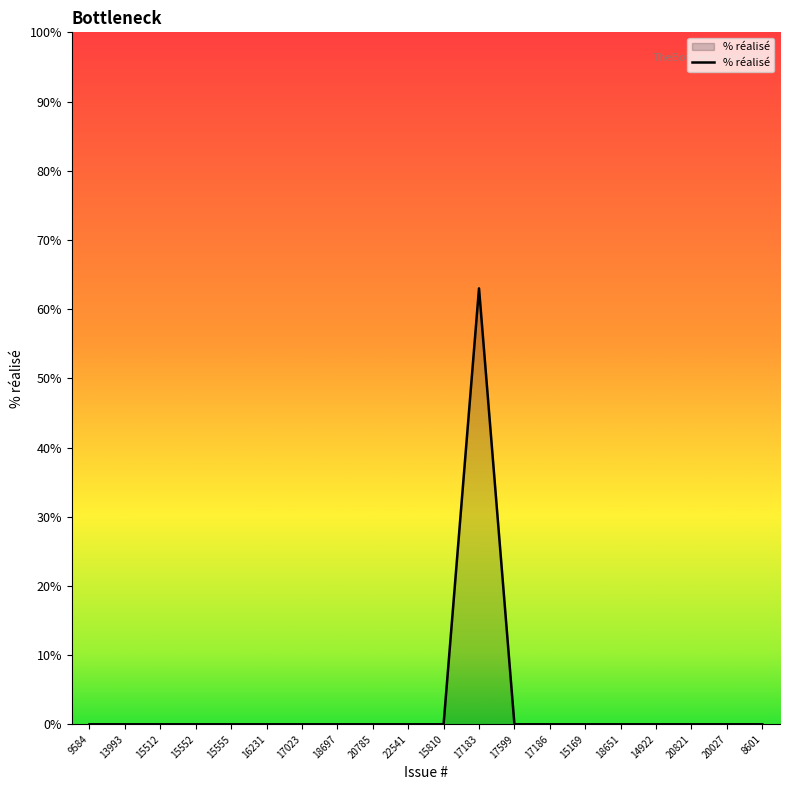

Which has a higher value, 17183 or 17186?

17183